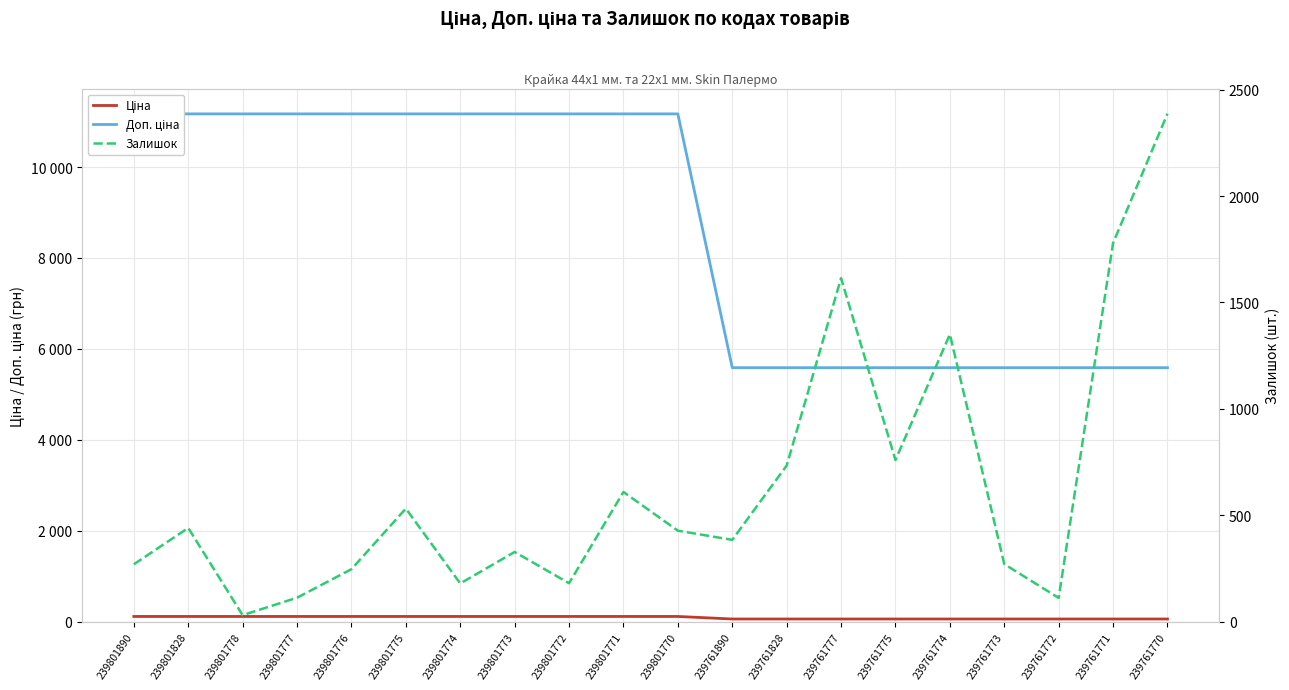

Reading right to left, extract all data points from this chart.

Доп. ціна: 239761770=5585.0	239761771=5585.0	239761772=5585.0	239761773=5585.0	239761774=5585.0	239761775=5585.0	239761777=5585.0	239761828=5585.0	239761890=5585.0	239801770=11169.0	239801771=11169.0	239801772=11169.0	239801773=11169.0	239801774=11169.0	239801775=11169.0	239801776=11169.0	239801777=11169.0	239801778=11169.0	239801828=11169.0	239801890=11169.0
Ціна: 239761770=55.9	239761771=55.9	239761772=55.9	239761773=55.9	239761774=55.9	239761775=55.9	239761777=55.9	239761828=55.9	239761890=55.9	239801770=111.7	239801771=111.7	239801772=111.7	239801773=111.7	239801774=111.7	239801775=111.7	239801776=111.7	239801777=111.7	239801778=111.7	239801828=111.7	239801890=111.7
Залишок: 239761770=2387.0	239761771=1779.0	239761772=111.0	239761773=270.0	239761774=1350.0	239761775=759.0	239761777=1614.0	239761828=733.0	239761890=384.0	239801770=427.0	239801771=609.0	239801772=180.0	239801773=327.0	239801774=179.0	239801775=531.0	239801776=246.0	239801777=112.0	239801778=30.0	239801828=440.0	239801890=269.0